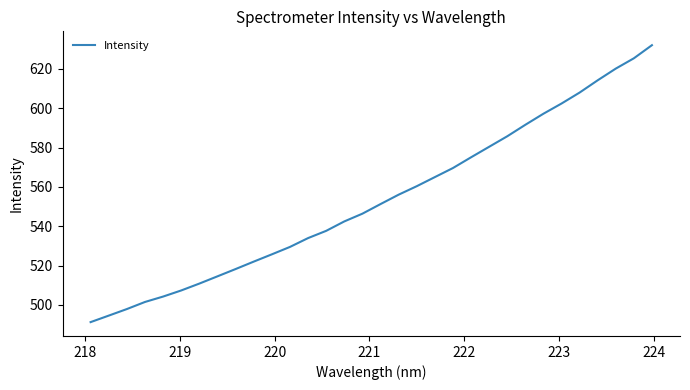

What is the greatest value displayed?

632.1